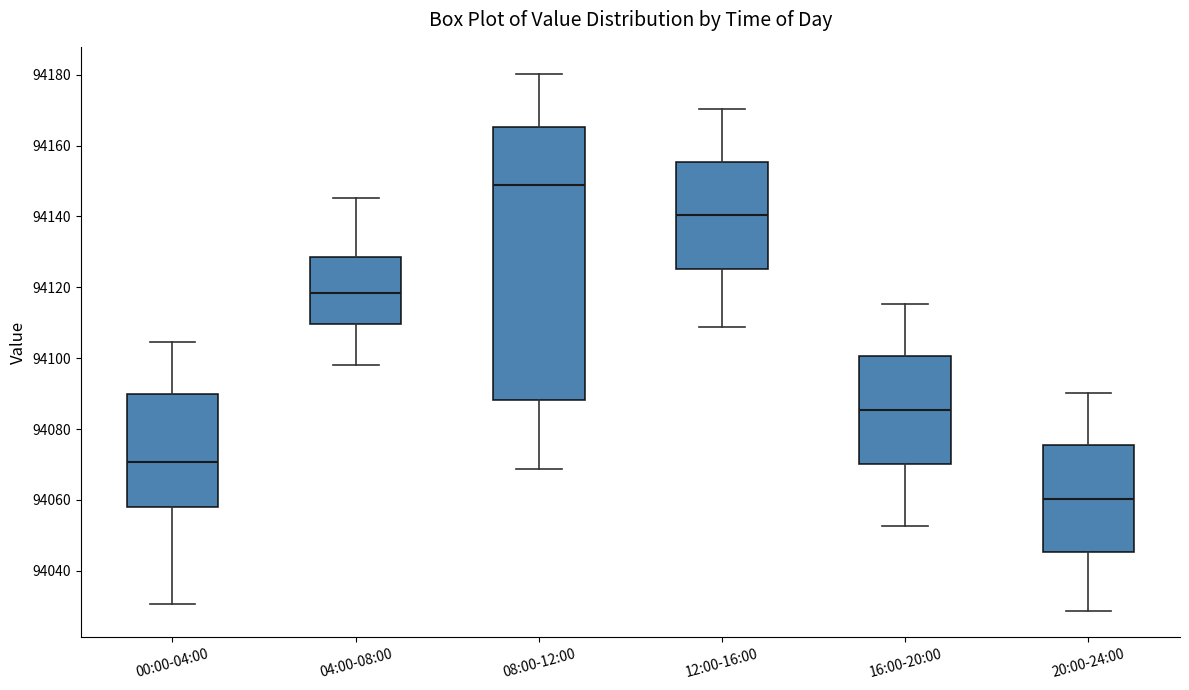

Which box has the lowest median line?

20:00-24:00